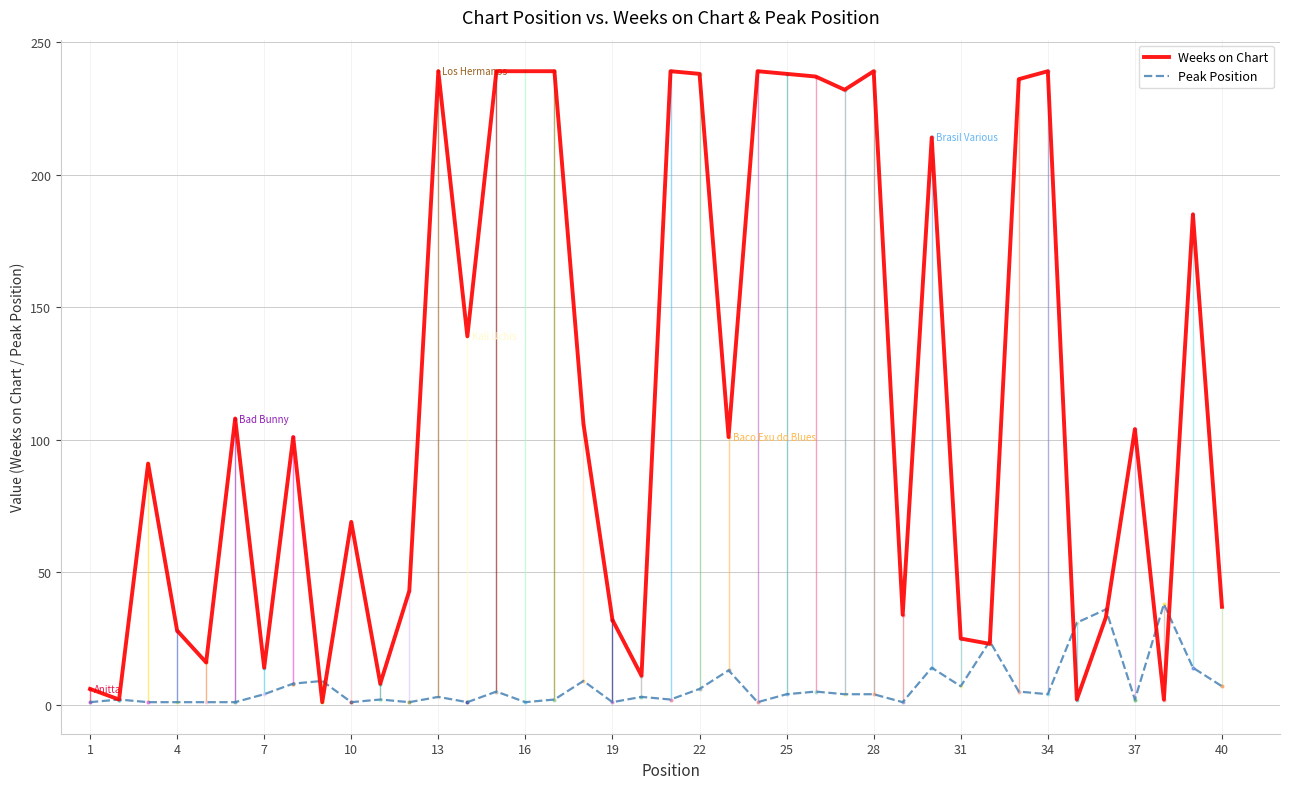

In Peak Position, how many points are lower than both neighbors (excluding endpoints)?

11